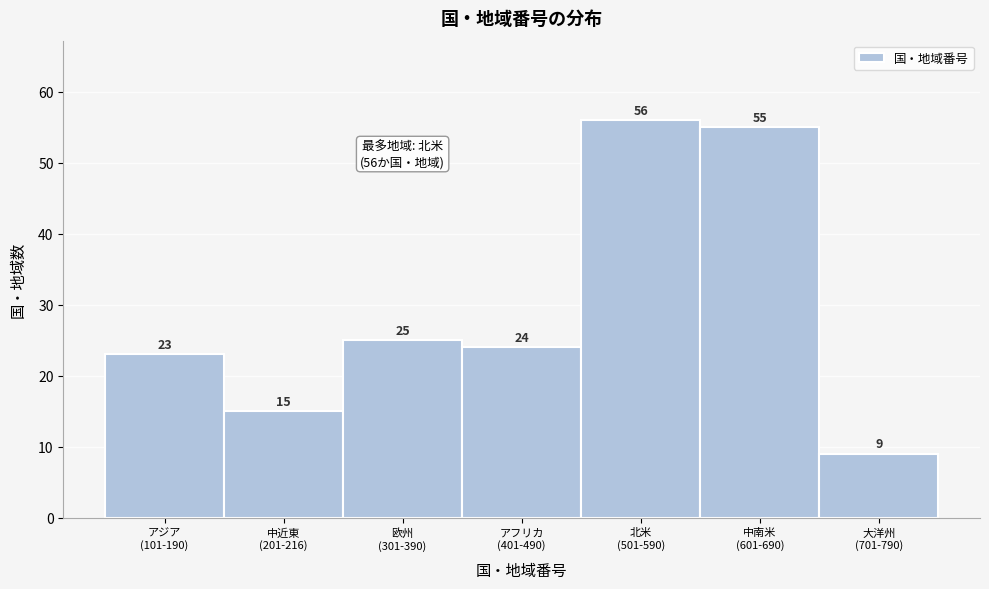

Reading left to right, extract all data points from this chart.

23	15	25	24	56	55	9